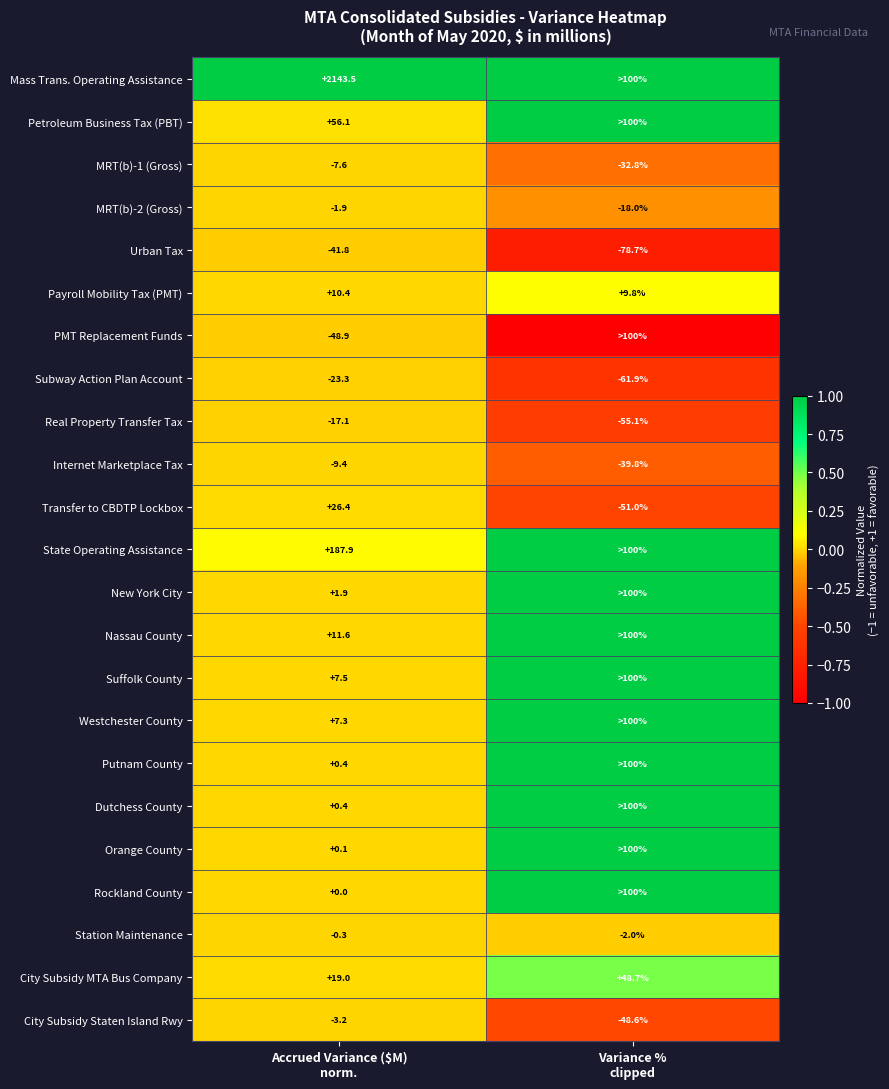

What is the difference between the maximum and minimum values in the Internet Marketplace Tax series?

30.4